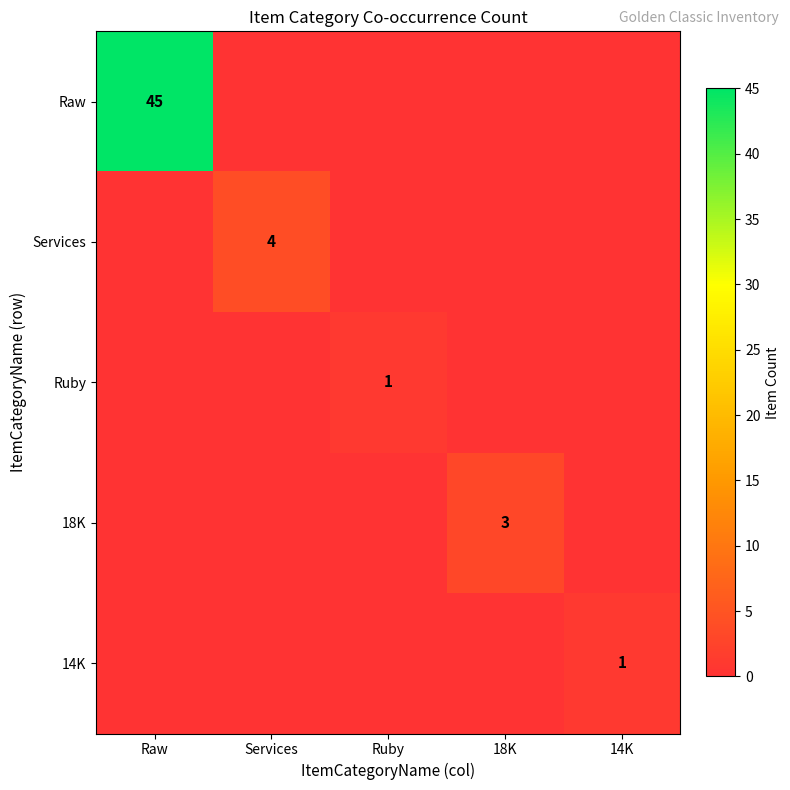

At how many categories does at least one series exceed 32?

1